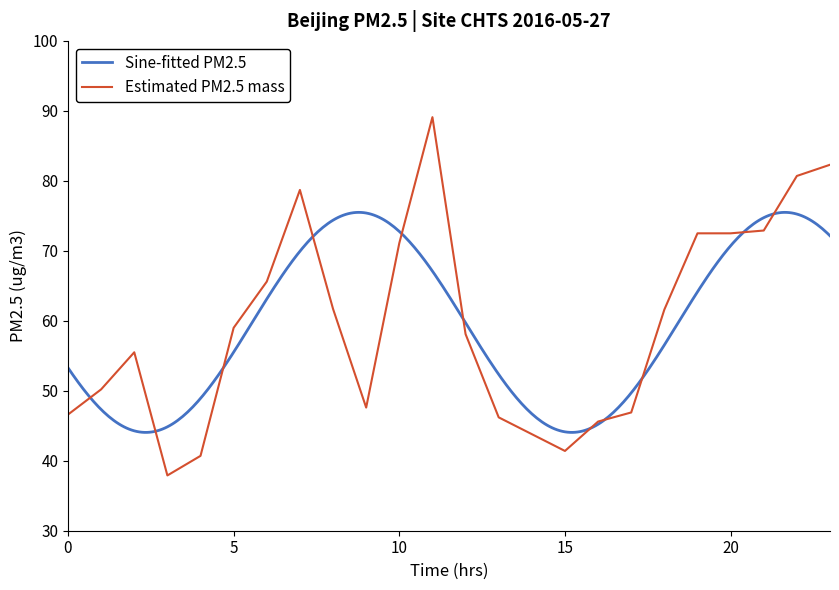

What is the sum of the values at 16 and 8?

107.3